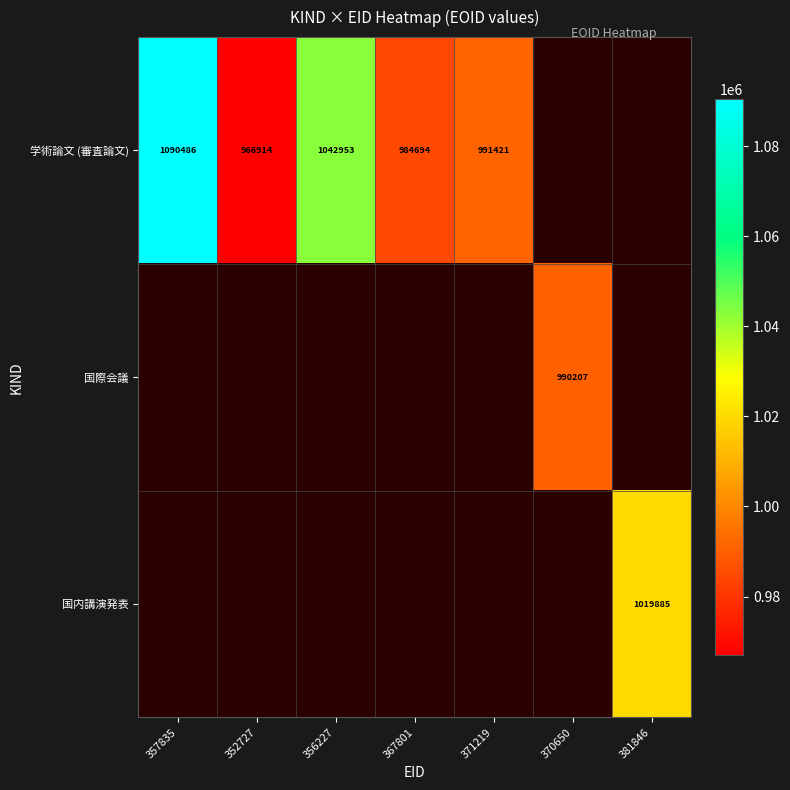

Which category has the lowest value across all series?

352727